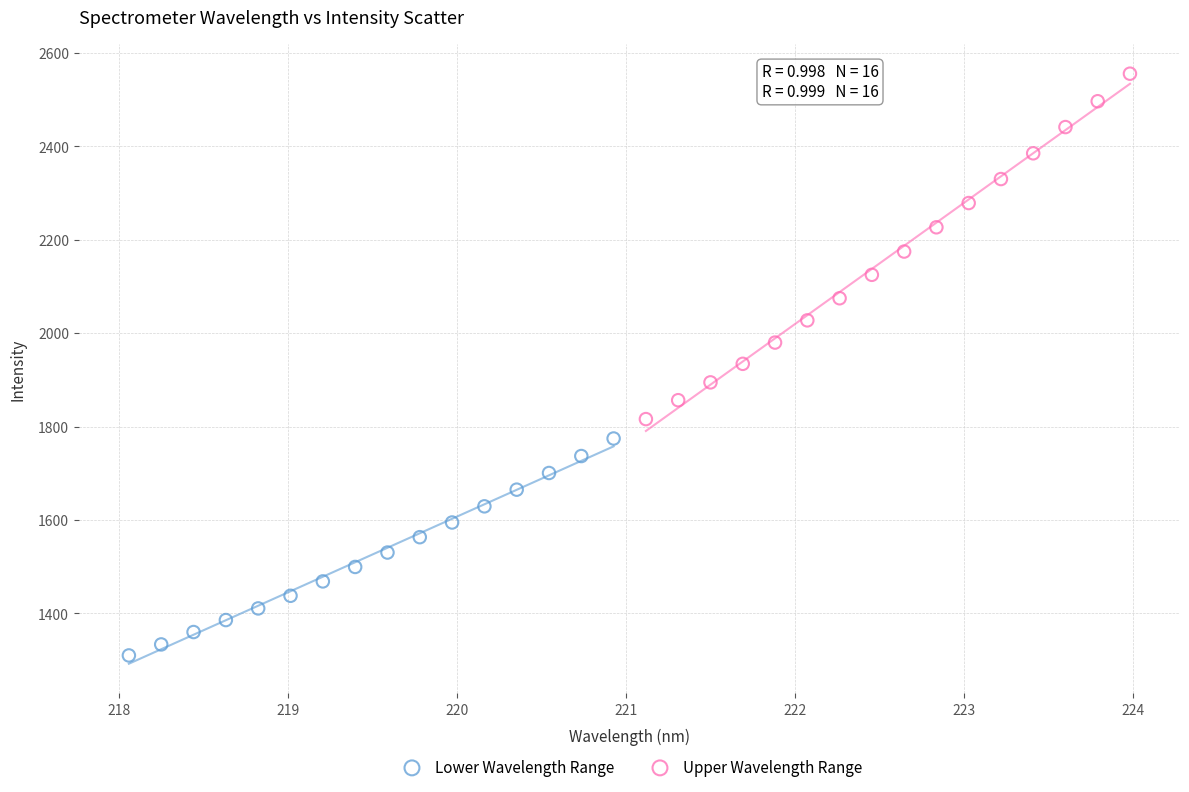

Which series has the widest spread of Y values?

Upper Wavelength Range